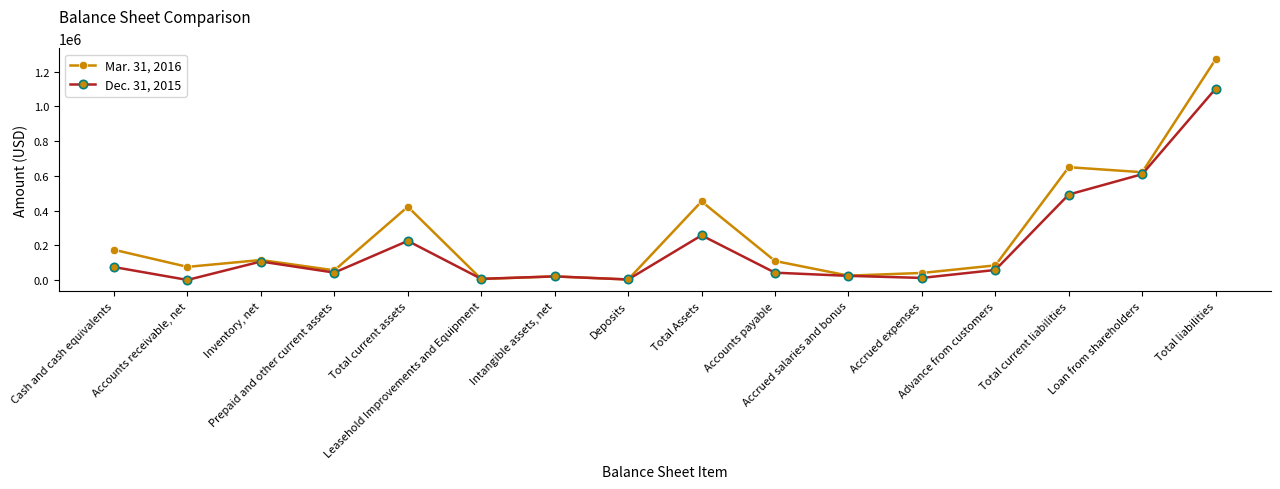

What is the value of the Mar. 31, 2016 point at the 10th from the left?

110054